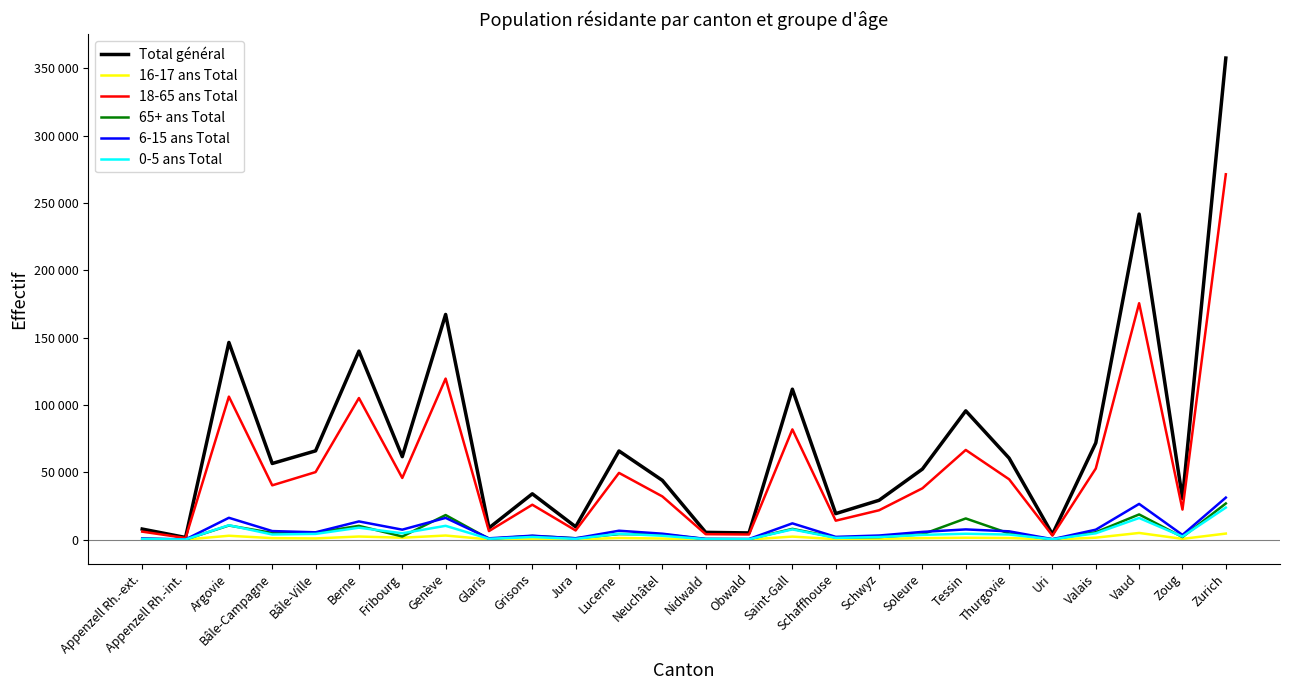

What is the greatest value displayed?

357723